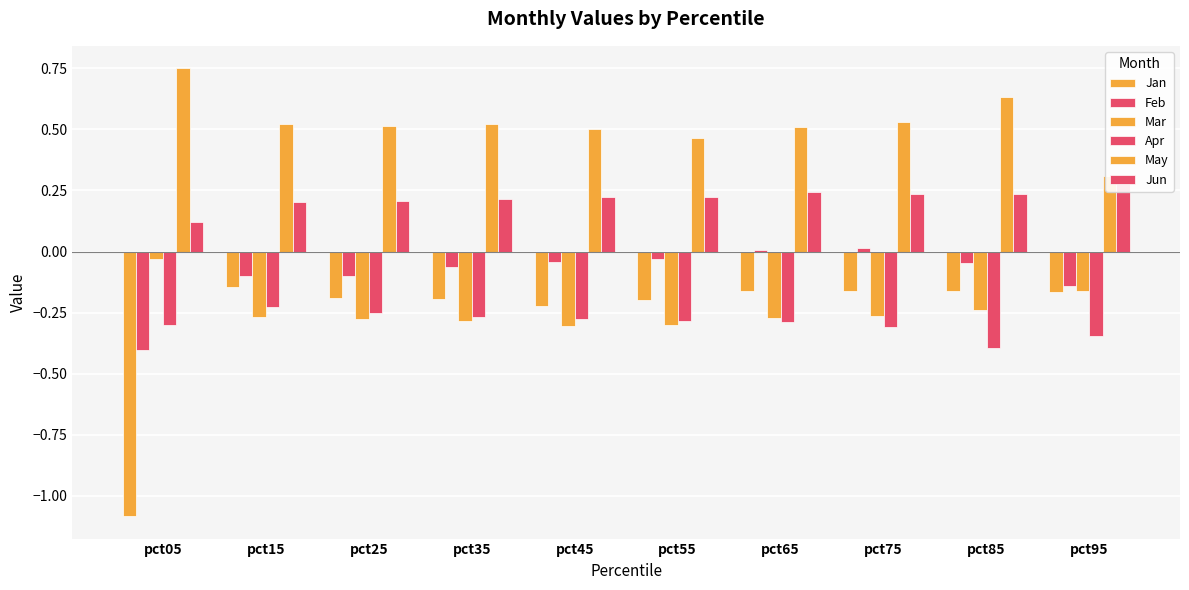

How many series are shown in this chart?

6